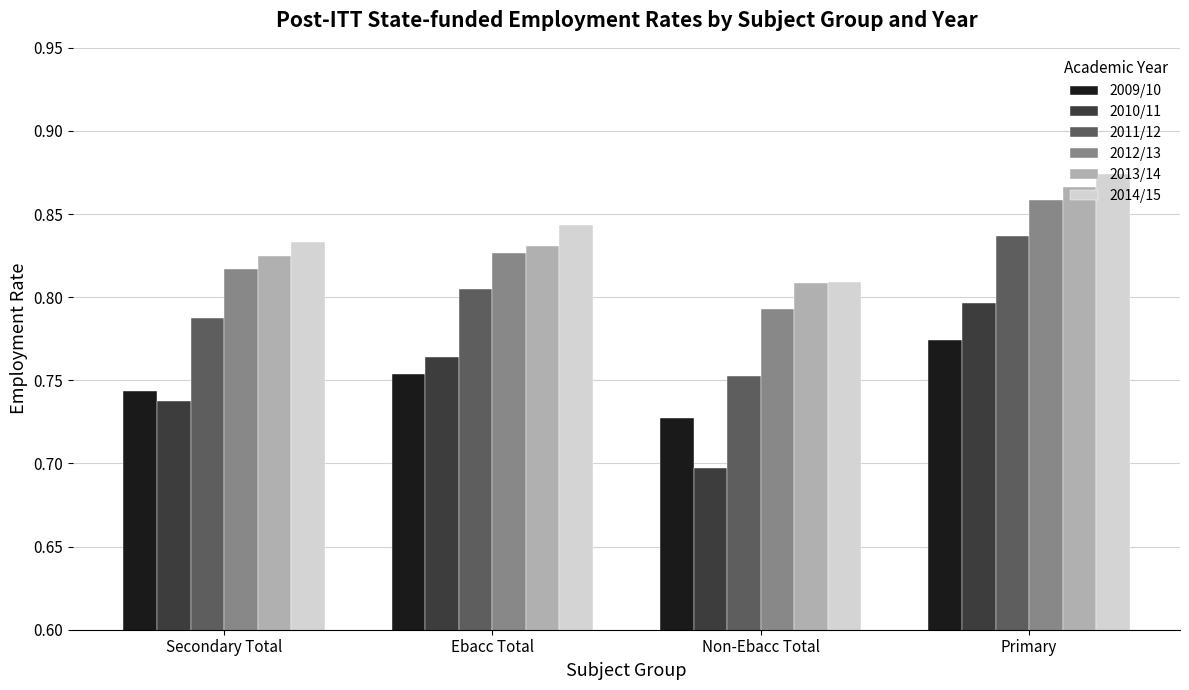

Which series changed the most between Secondary Total and Ebacc Total?

2010/11